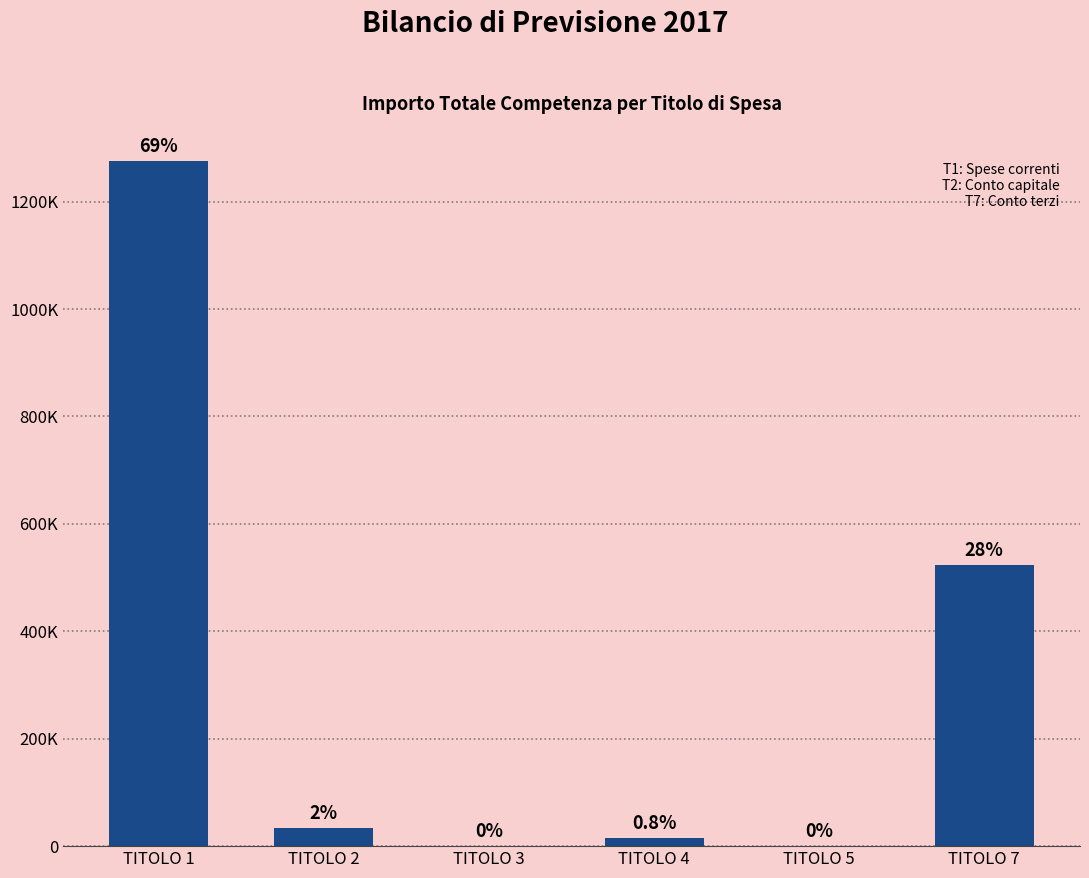

At which label does the data first exceed 33500?

TITOLO 1